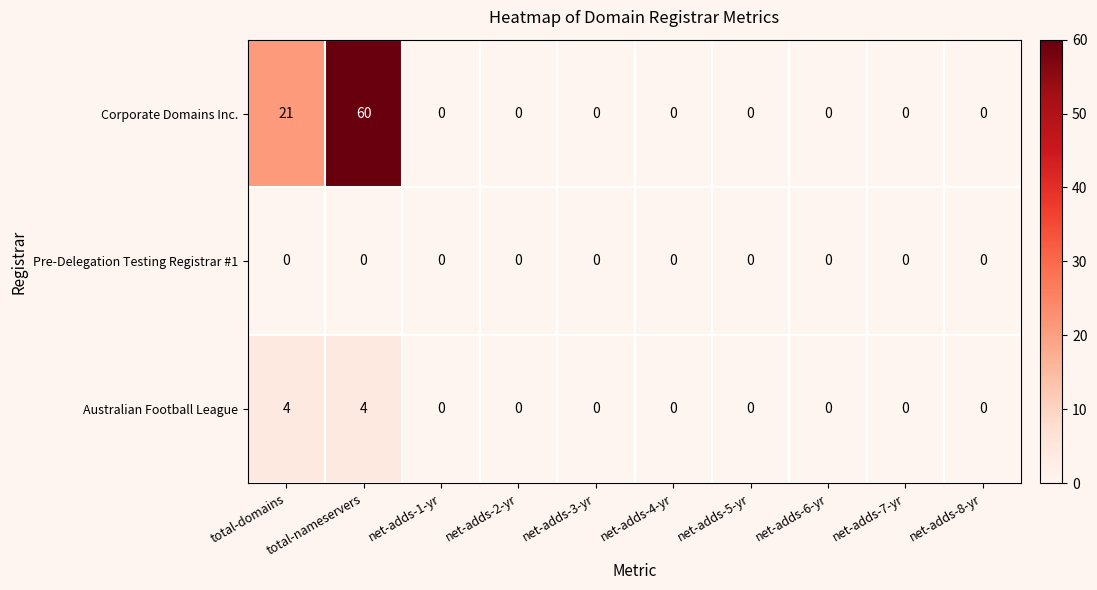

At which category is the sum across all series the highest?

total-nameservers